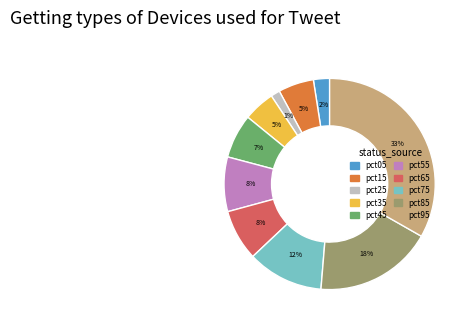

The pct15 slice represents 5% of the pie. True or false?

True